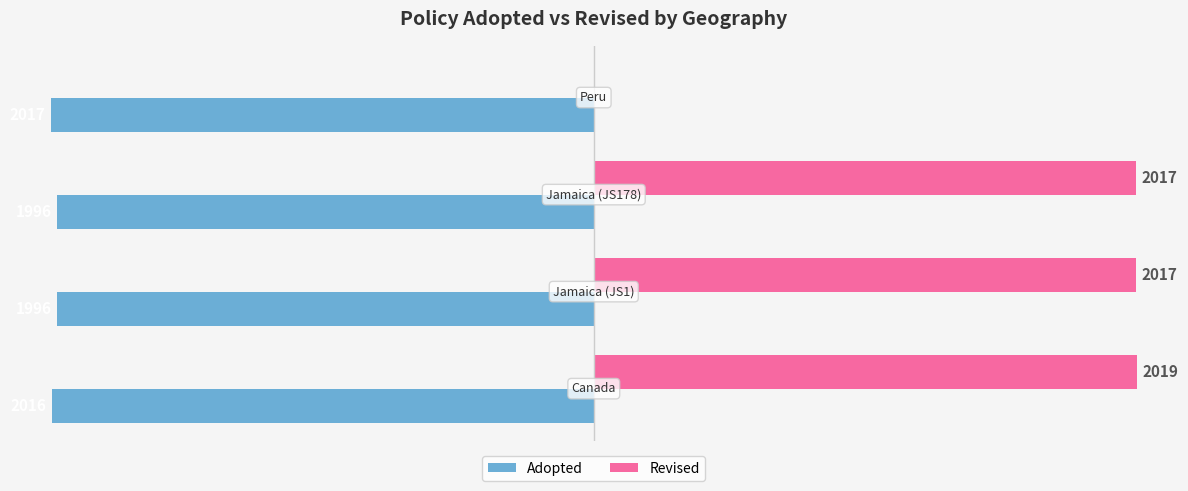

Which series has the largest total across all categories?

Revised